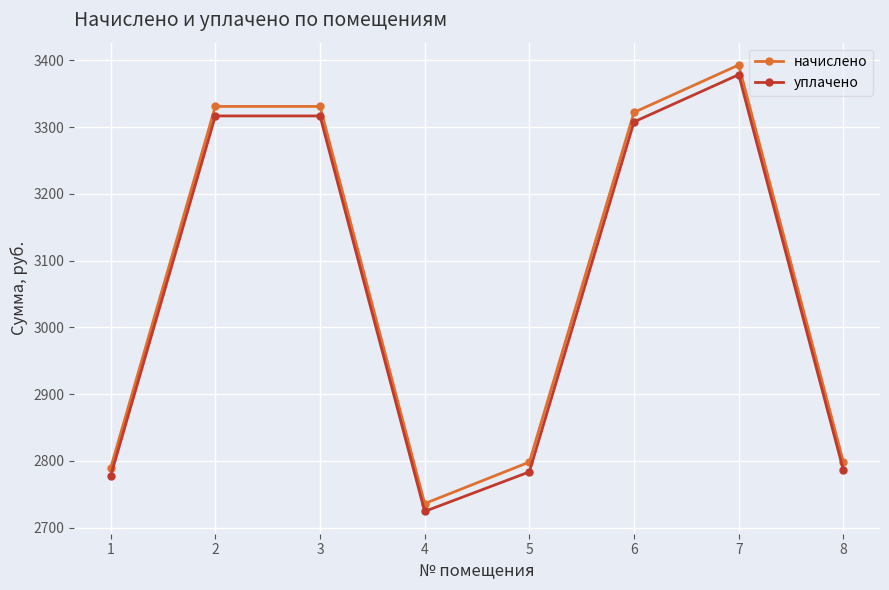

Read the уплачено value at 4.

2724.3